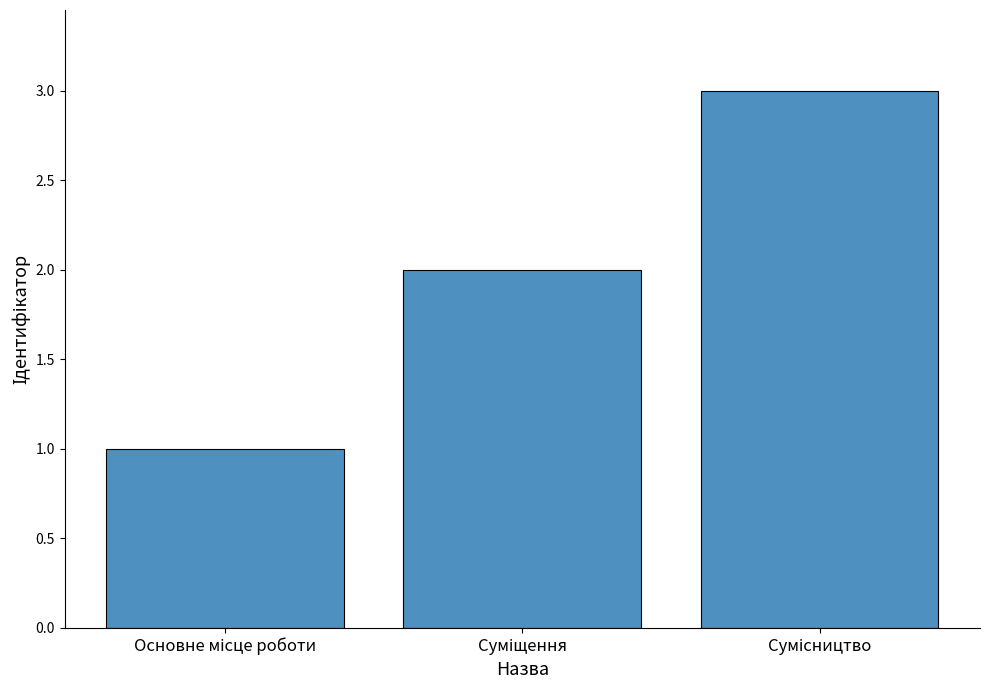

What is the value of the 1st bar from the left?

1